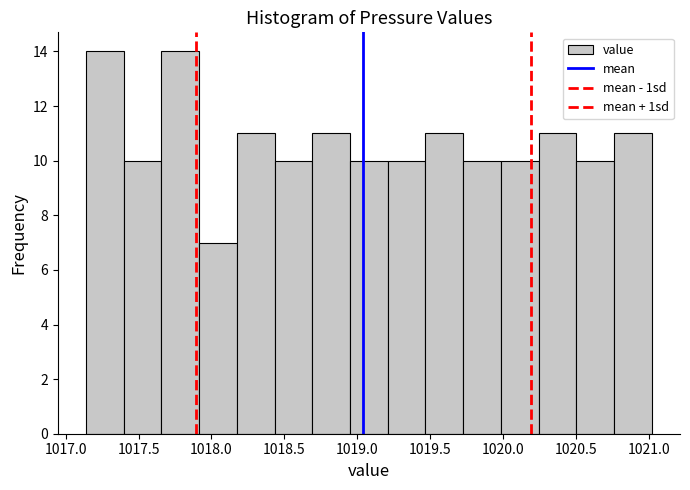

Reading left to right, transcribe this chart: for each bar, give the range it covers on the x-axis and its height. Neither the bar edges nor the heights are printed on the chart, so give them approximately, as read against the axes.

1017.15 to 1017.40: 14
1017.40 to 1017.65: 10
1017.65 to 1017.90: 14
1017.90 to 1018.15: 7
1018.15 to 1018.45: 11
1018.45 to 1018.70: 10
1018.70 to 1018.95: 11
1018.95 to 1019.20: 10
1019.20 to 1019.45: 10
1019.45 to 1019.75: 11
1019.75 to 1020.00: 10
1020.00 to 1020.25: 10
1020.25 to 1020.50: 11
1020.50 to 1020.75: 10
1020.75 to 1021.00: 11